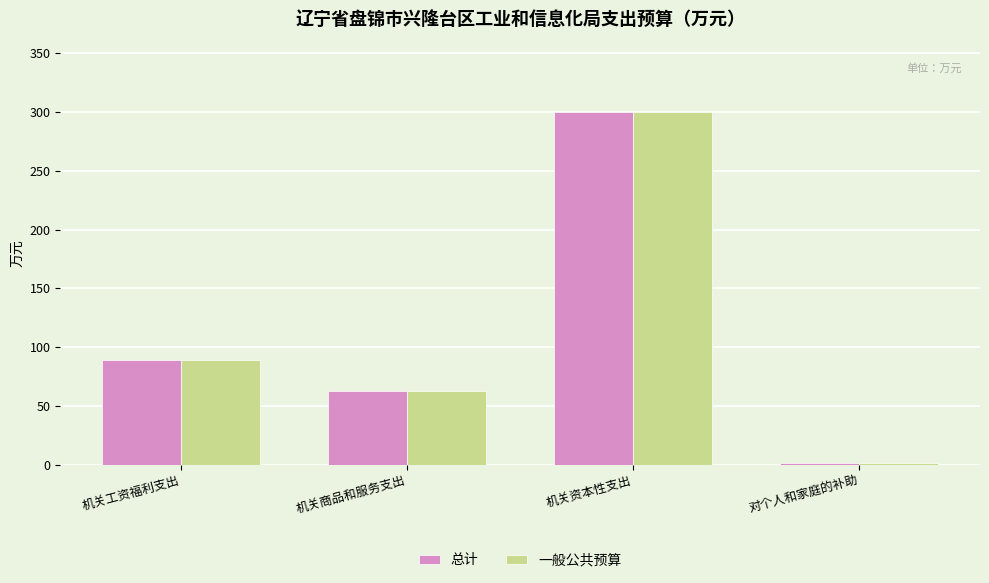

What are all the series names shown in the legend?

总计, 一般公共预算